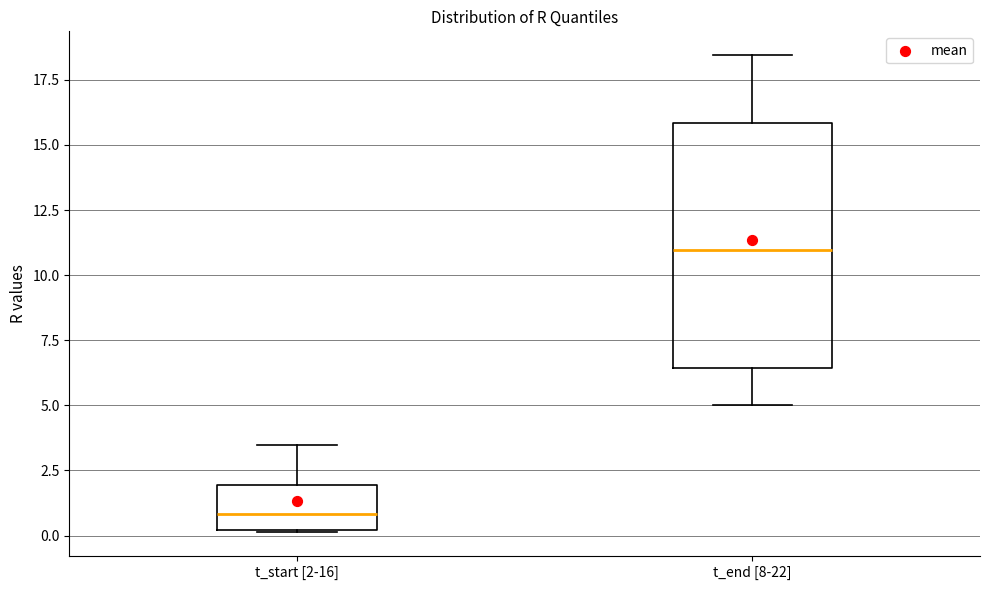

Comparing the boxes themselves (not the whiskers), which one is the tallest?

t_end [8-22]